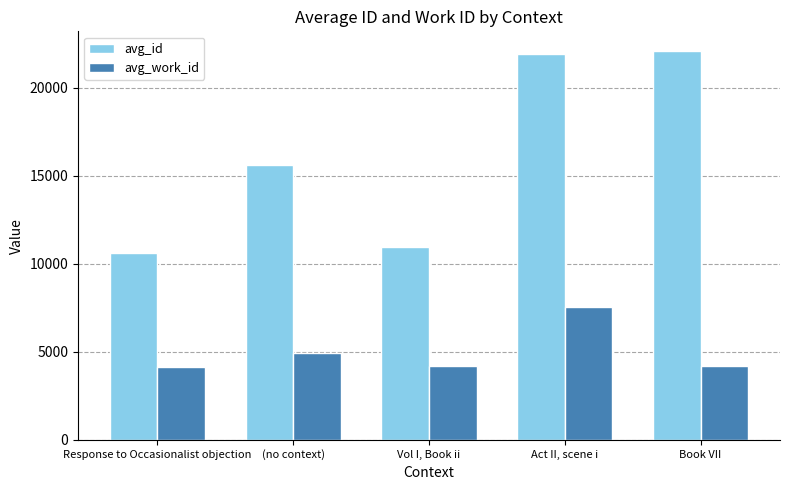

What is the sum of the avg_id values at Response to Occasionalist objection and Book VII?

32736